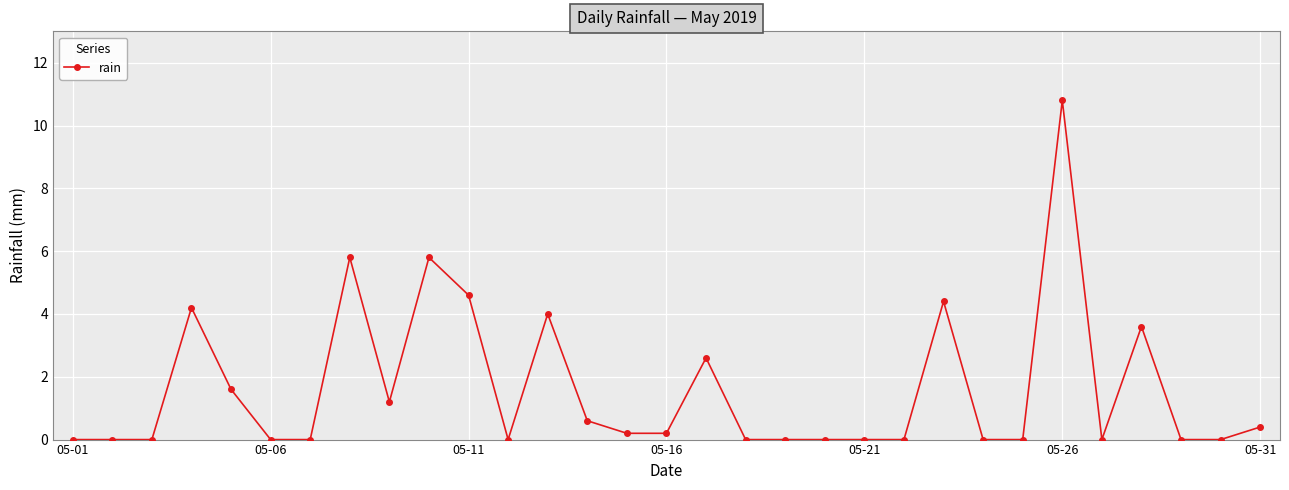

What is the difference between the maximum and minimum values?

10.8